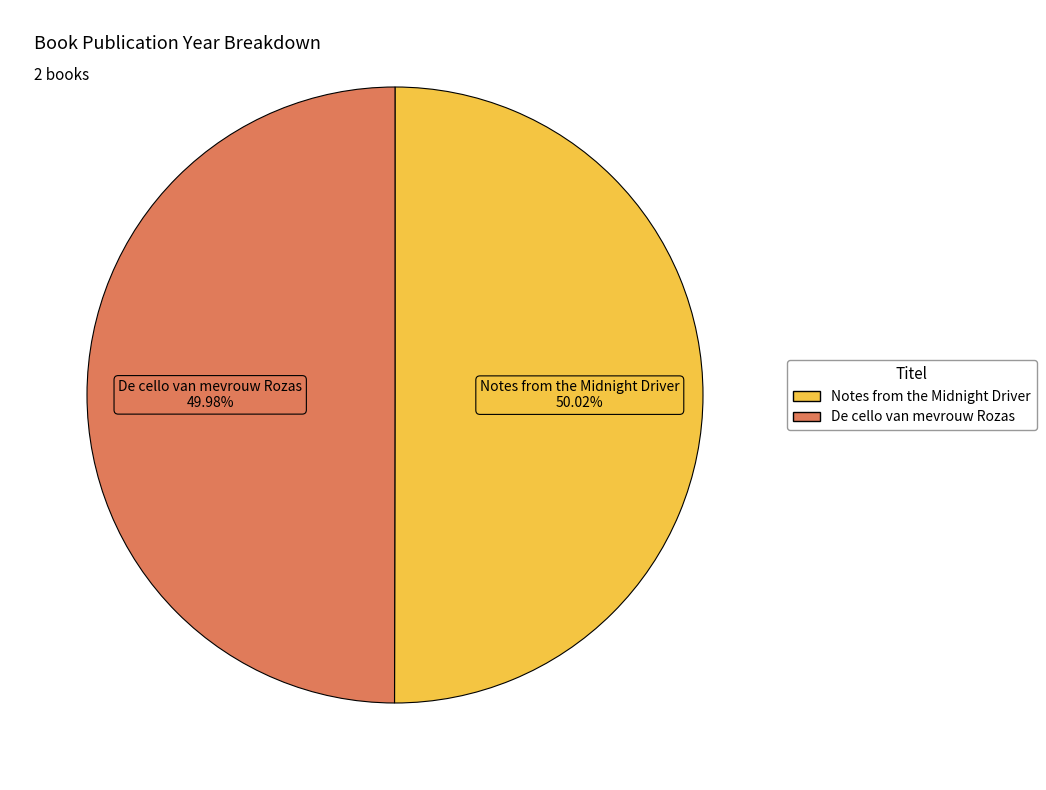

What is the ratio of the value at De cello van mevrouw Rozas to the value at Notes from the Midnight Driver?

1.0